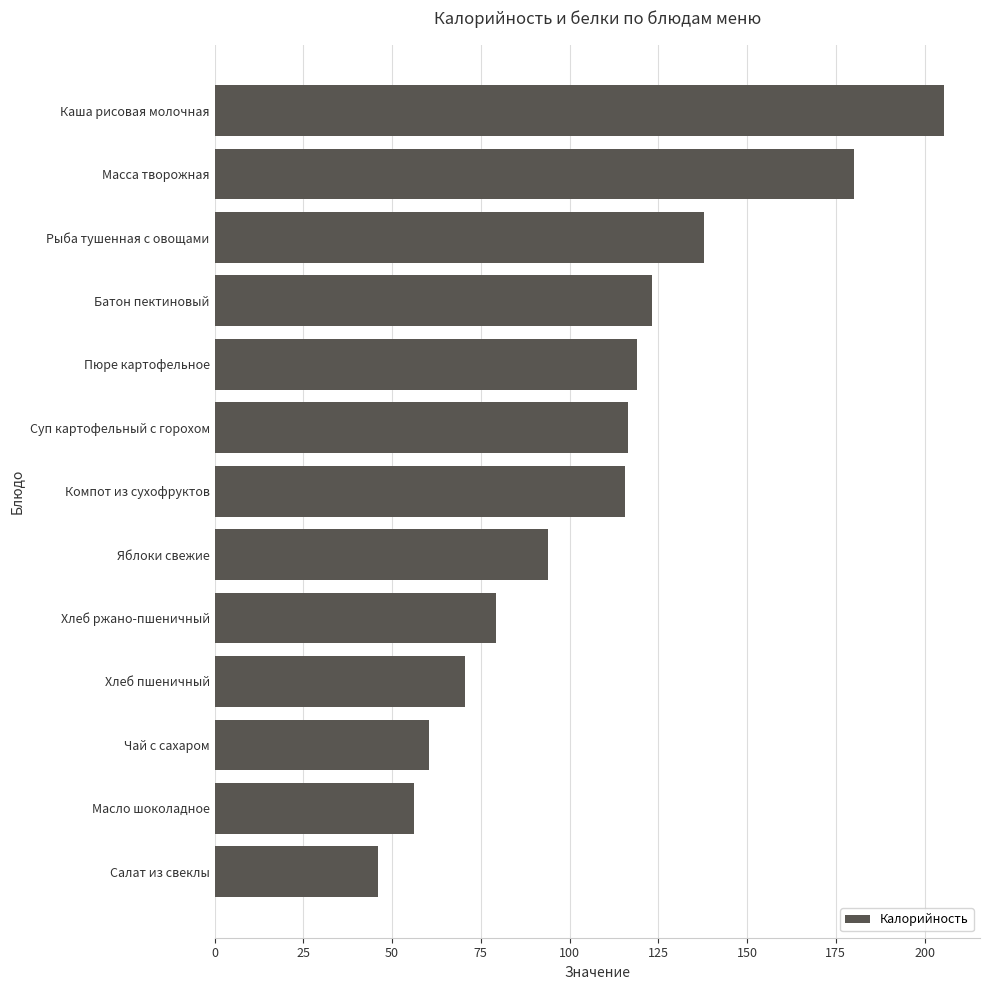

What is the sum of all values?

1403.8